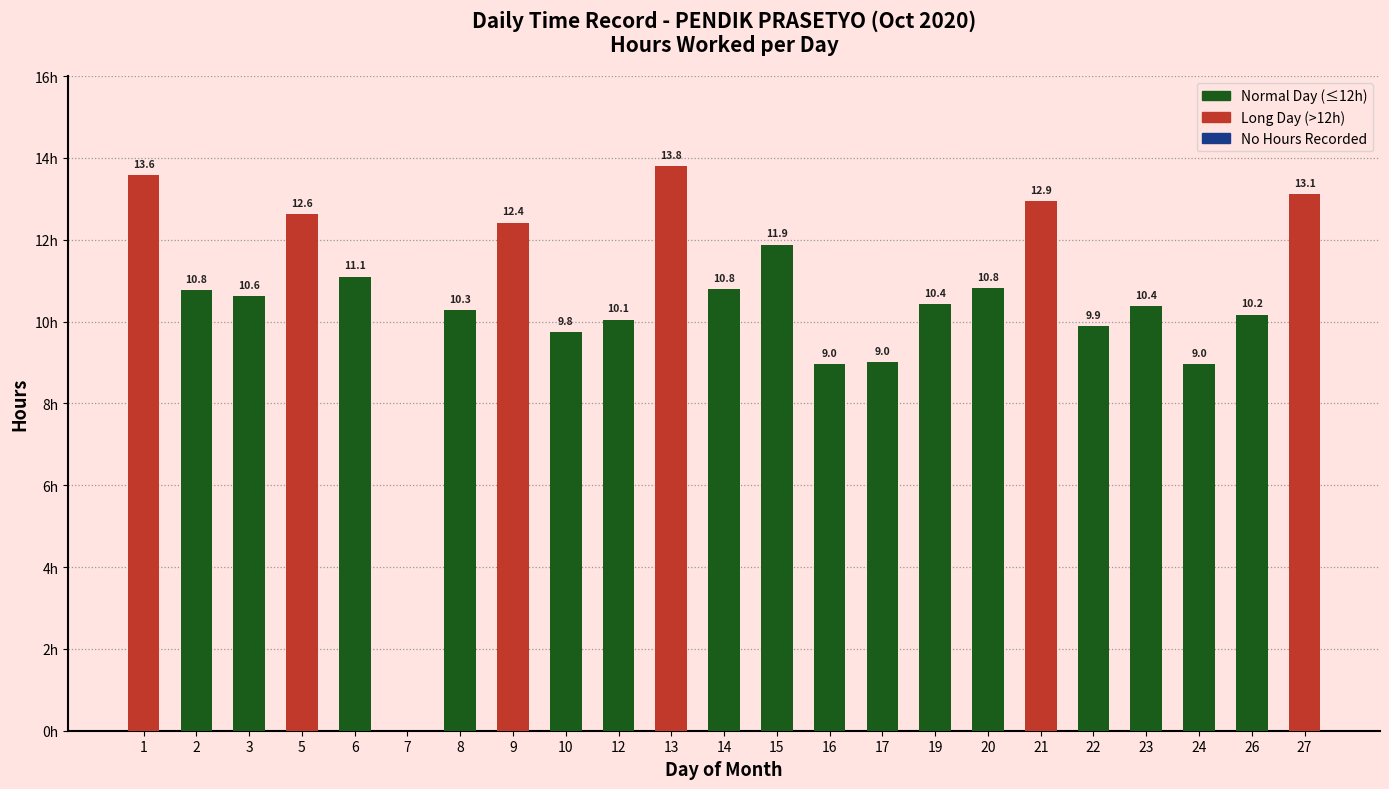

Which label corresponds to the smallest value in the chart?

7